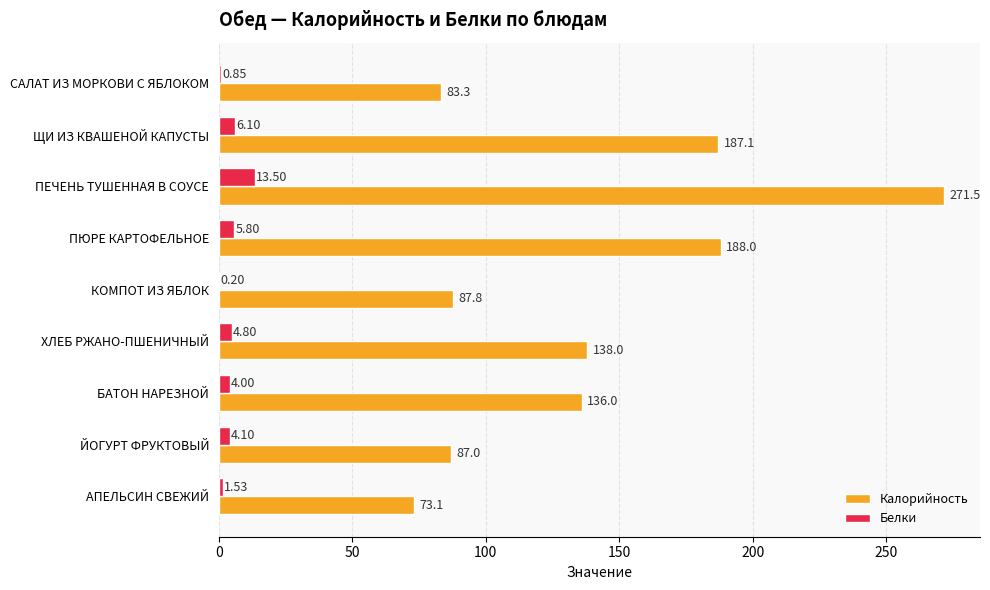

What is the sum of all Калорийность values?

1251.8